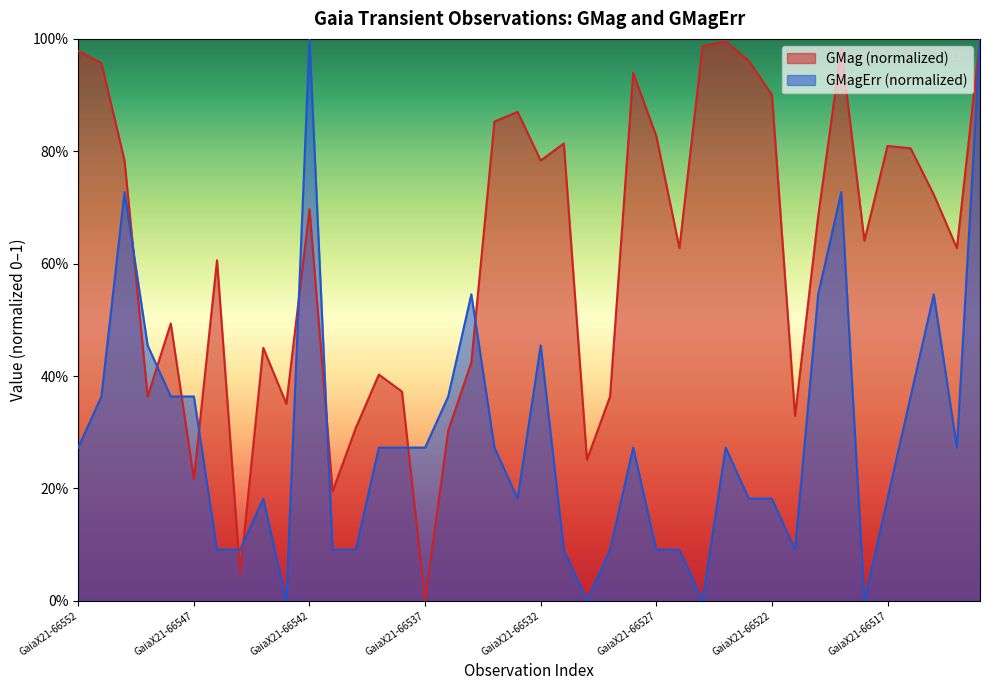

Which series changed the most between GaiaX21-66531 and GaiaX21-66526?

GMag